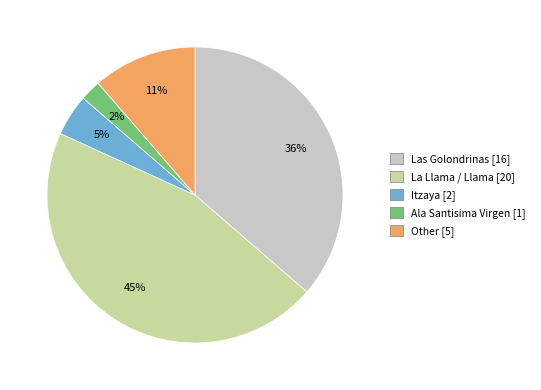

Is La Llama / Llama the majority of the pie?

No